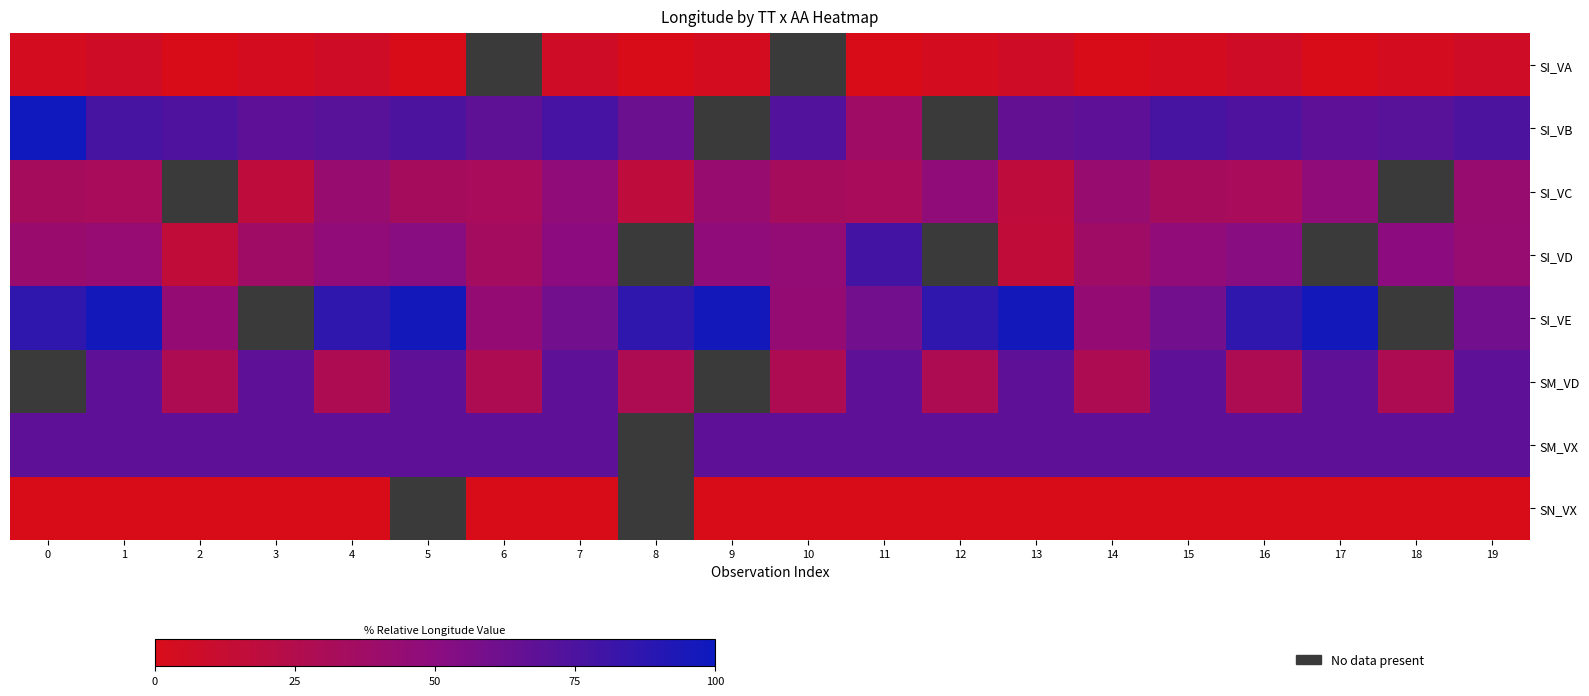

What is the difference between the maximum and minimum values in the SI_VB series?

60.9